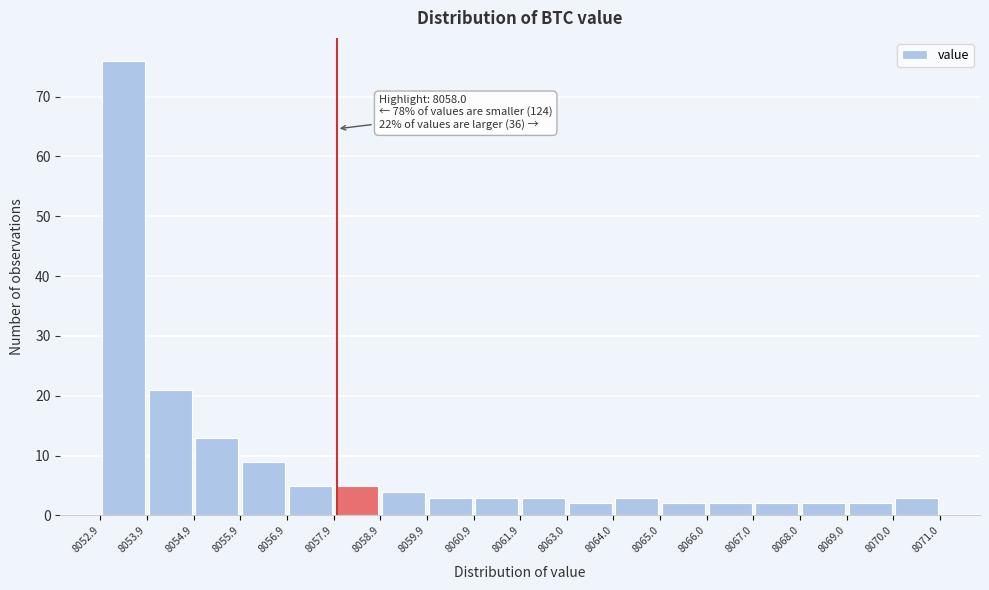

Which range on the x-axis has the tallest bar?

8052.9 to 8053.9